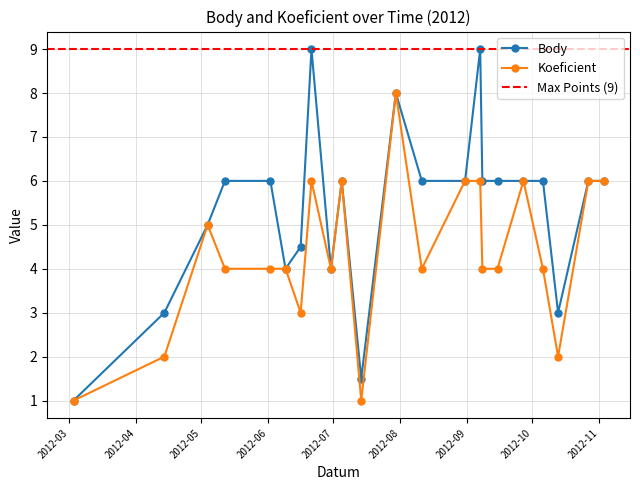

Reading left to right, extract all data points from this chart.

Body: 2012-03-03=1.0	2012-04-14=3.0	2012-05-04=5.0	2012-05-12=6.0	2012-06-02=6.0	2012-06-09=4.0	2012-06-09=4.0	2012-06-16=4.5	2012-06-21=9.0	2012-06-30=4.0	2012-07-05=6.0	2012-07-14=1.5	2012-07-30=8.0	2012-08-11=6.0	2012-08-31=6.0	2012-09-07=9.0	2012-09-08=6.0	2012-09-15=6.0	2012-09-27=6.0	2012-10-06=6.0	2012-10-13=3.0	2012-10-27=6.0	2012-11-03=6.0
Koeficient: 2012-03-03=1.0	2012-04-14=2.0	2012-05-04=5.0	2012-05-12=4.0	2012-06-02=4.0	2012-06-09=4.0	2012-06-09=4.0	2012-06-16=3.0	2012-06-21=6.0	2012-06-30=4.0	2012-07-05=6.0	2012-07-14=1.0	2012-07-30=8.0	2012-08-11=4.0	2012-08-31=6.0	2012-09-07=6.0	2012-09-08=4.0	2012-09-15=4.0	2012-09-27=6.0	2012-10-06=4.0	2012-10-13=2.0	2012-10-27=6.0	2012-11-03=6.0